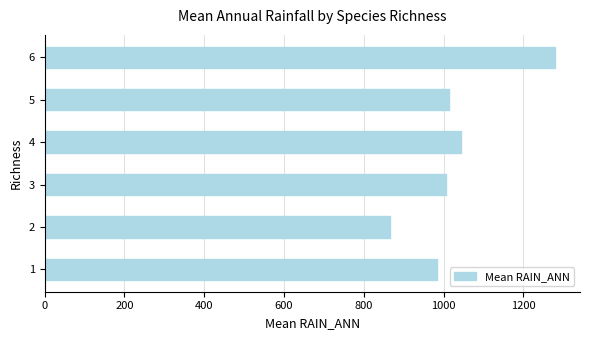

What is the change in value from 4 to 6?

+234.8